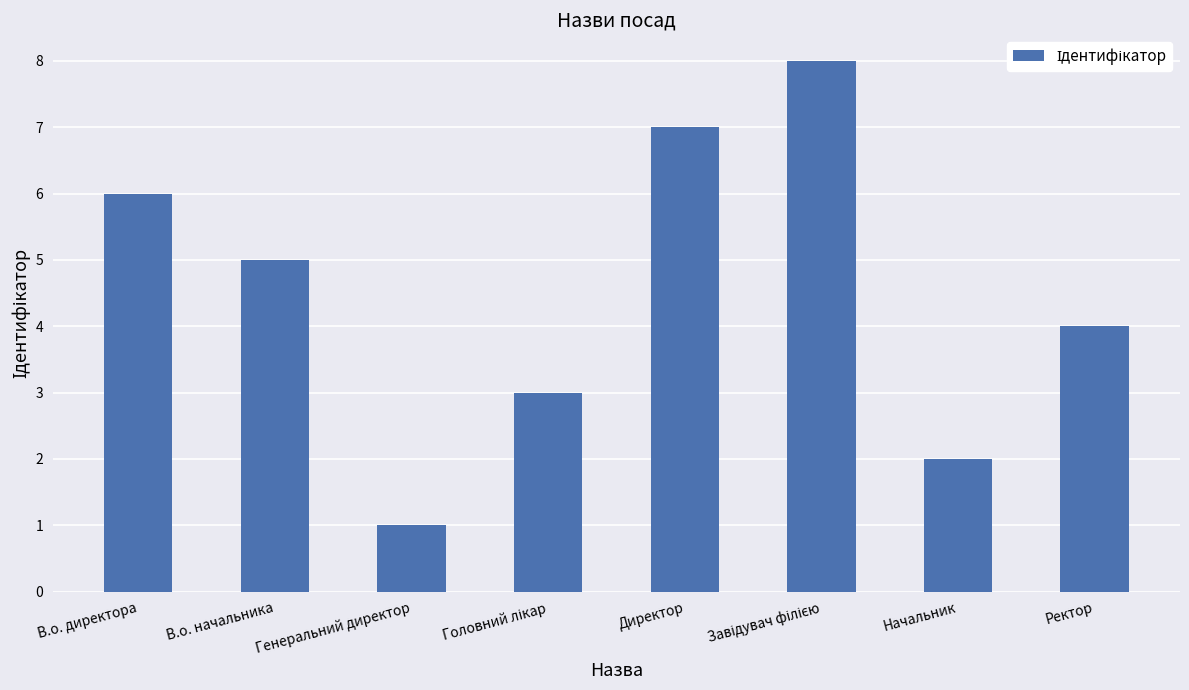

What is the change in value from В.о. директора to Начальник?

-4